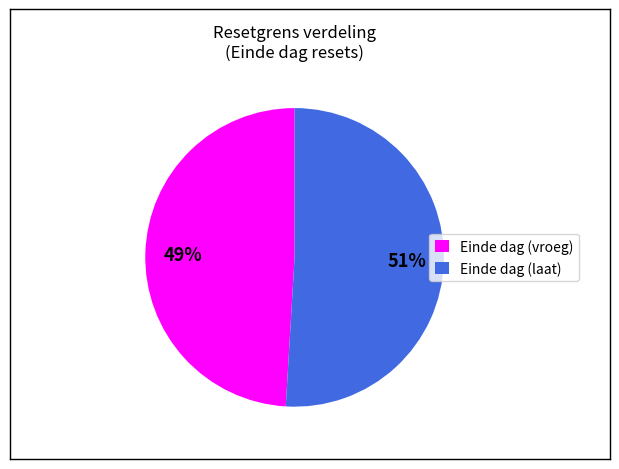

To the nearest percent, what portion does Einde dag (vroeg) represent?

49%